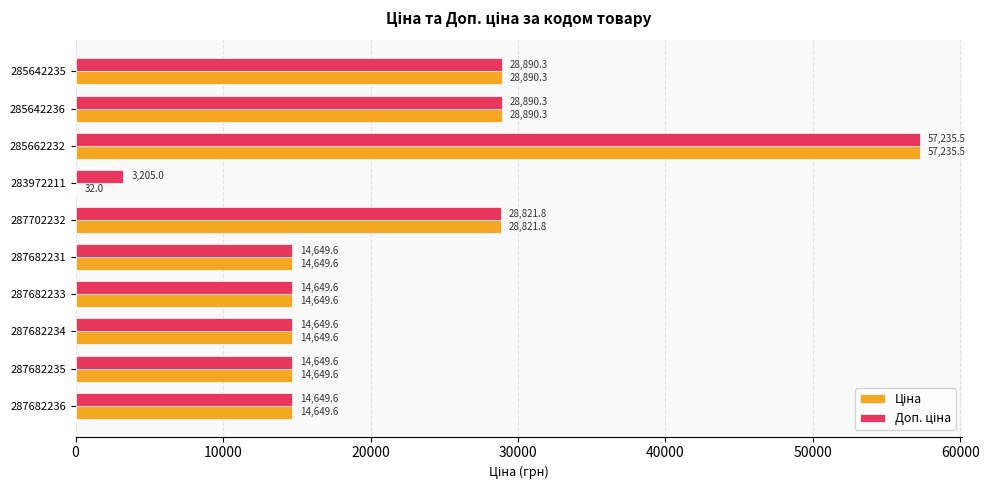

Which category has the highest value across all series?

285662232